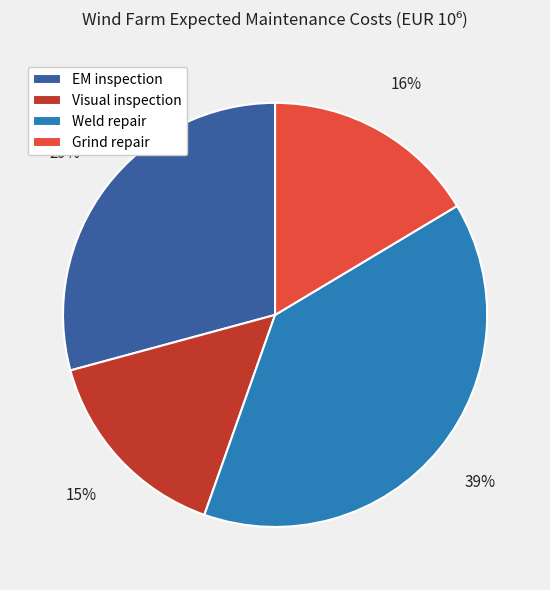

Which slice is the smallest?

Visual inspection